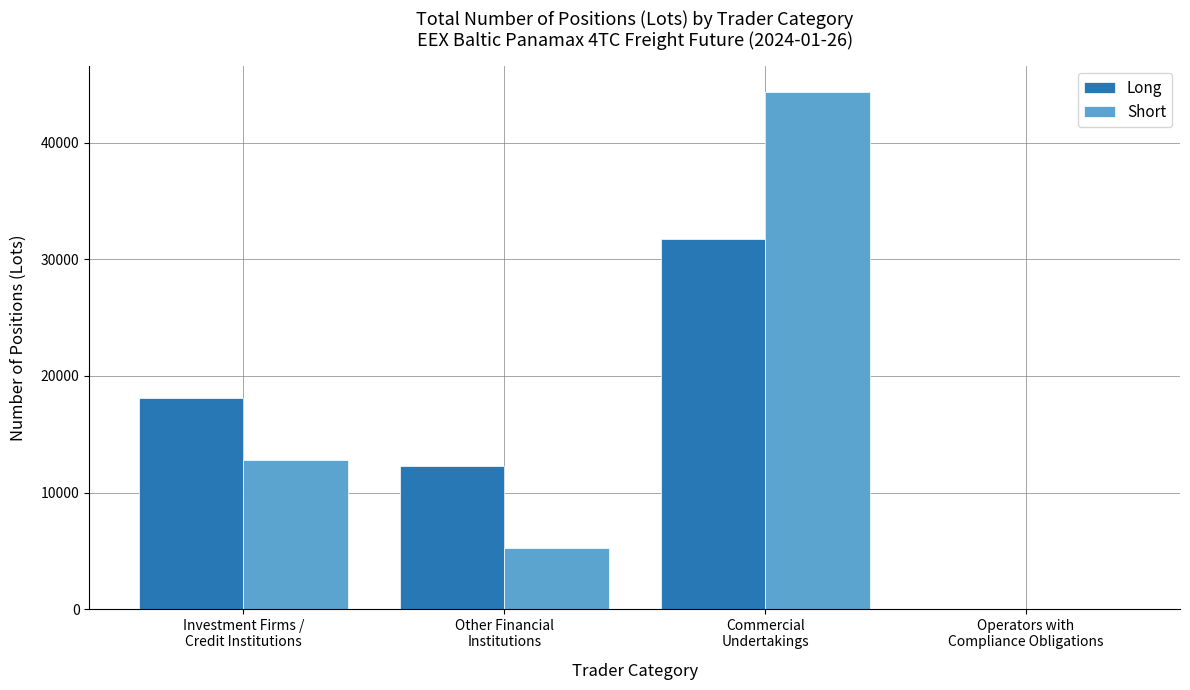

What is the total value across all series at Commercial
Undertakings?

76138.9